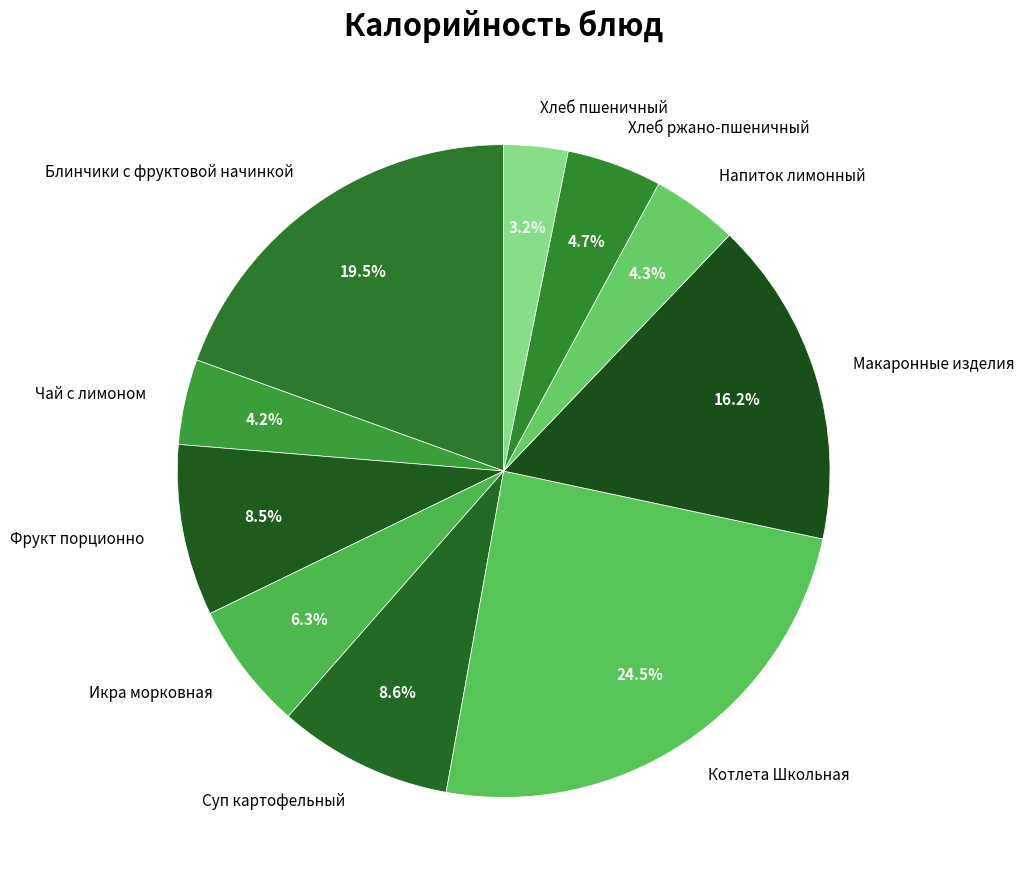

Is it true that Напиток лимонный is 4% of the pie?

True